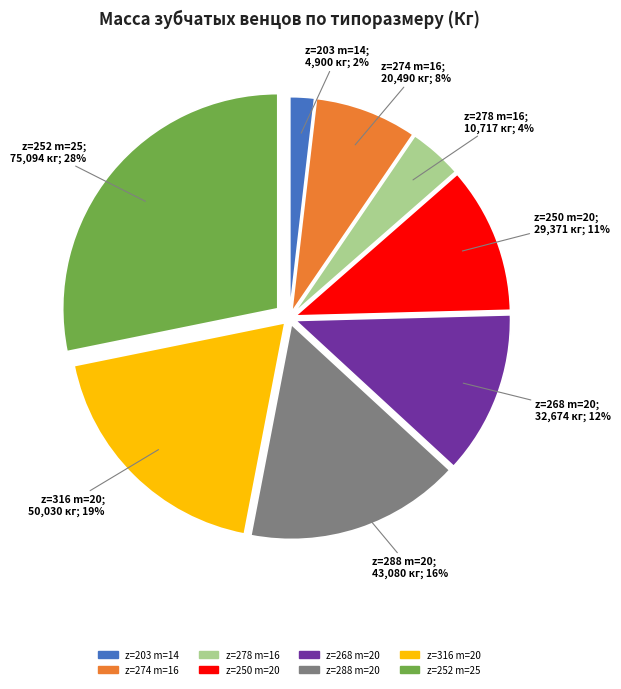

Is there a majority slice in this chart?

No